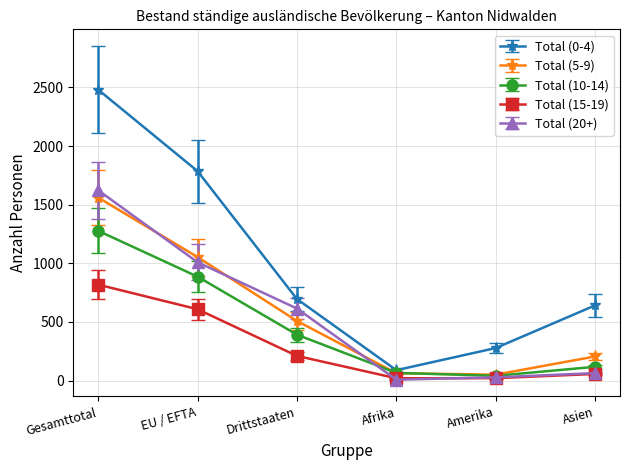

How many lines are shown in the chart?

5